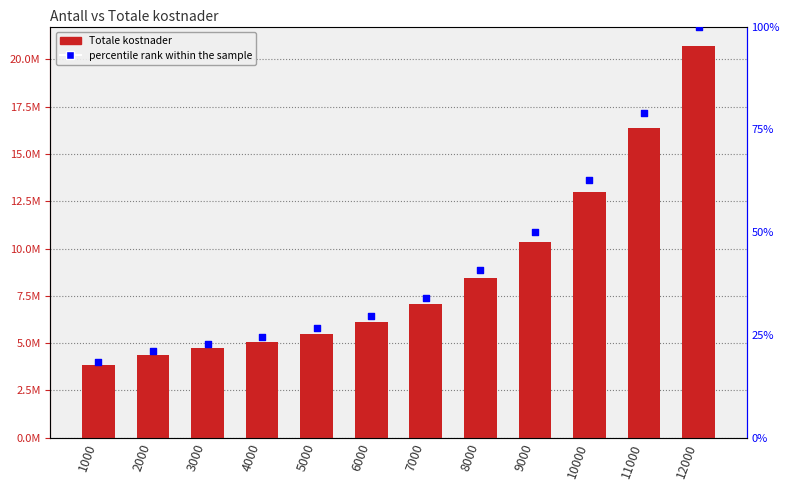

Which series contains the lowest Y value?

percentile rank within the sample